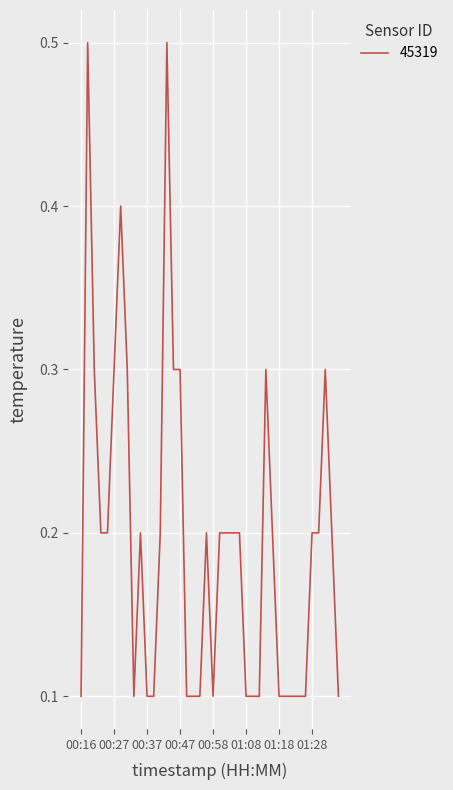

What is the maximum value shown in the chart?

0.5